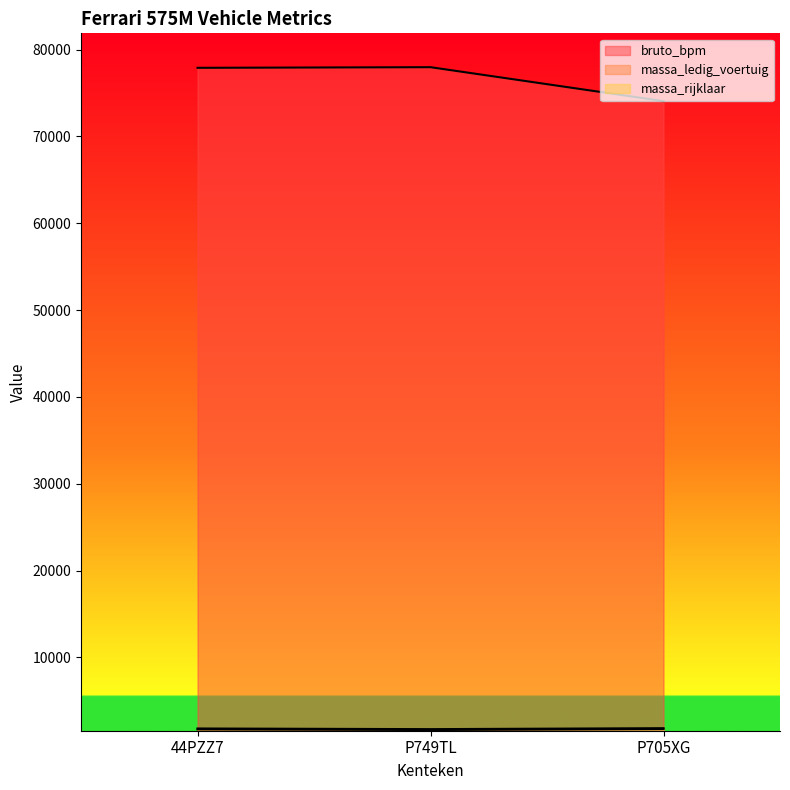

Reading right to left, what are all the values shown in this chart?

bruto_bpm: 74071	77981	77908
massa_ledig_voertuig: 1759	1650	1725
massa_rijklaar: 1859	1750	1825